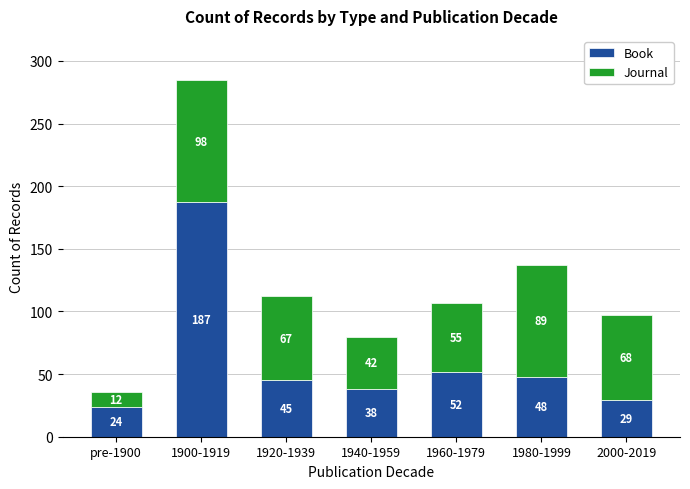

Is it true that Book equals 38 at 1940-1959?

True